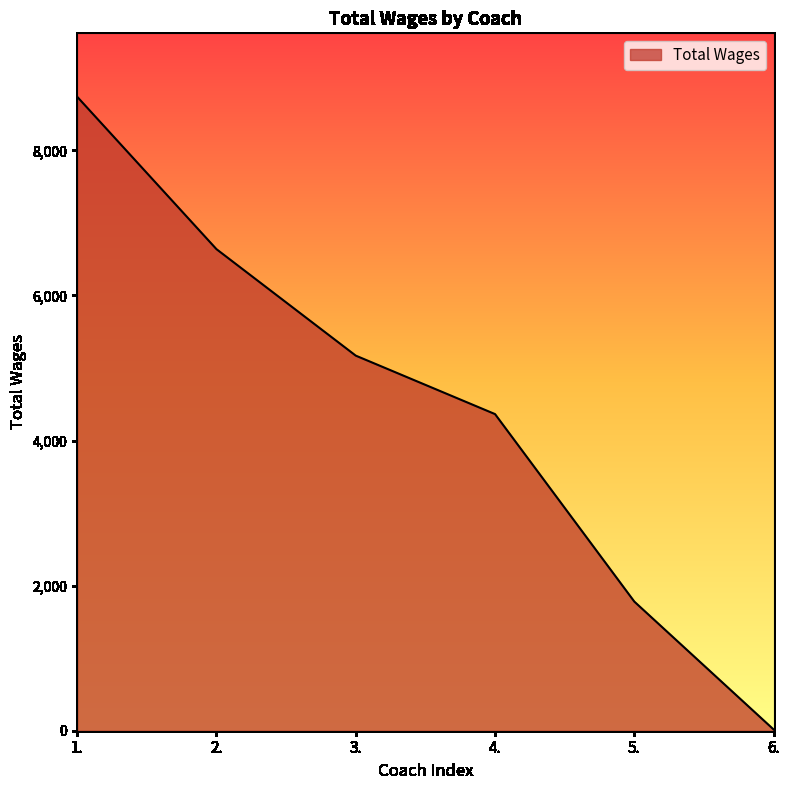

What position from the right is 3.?

4